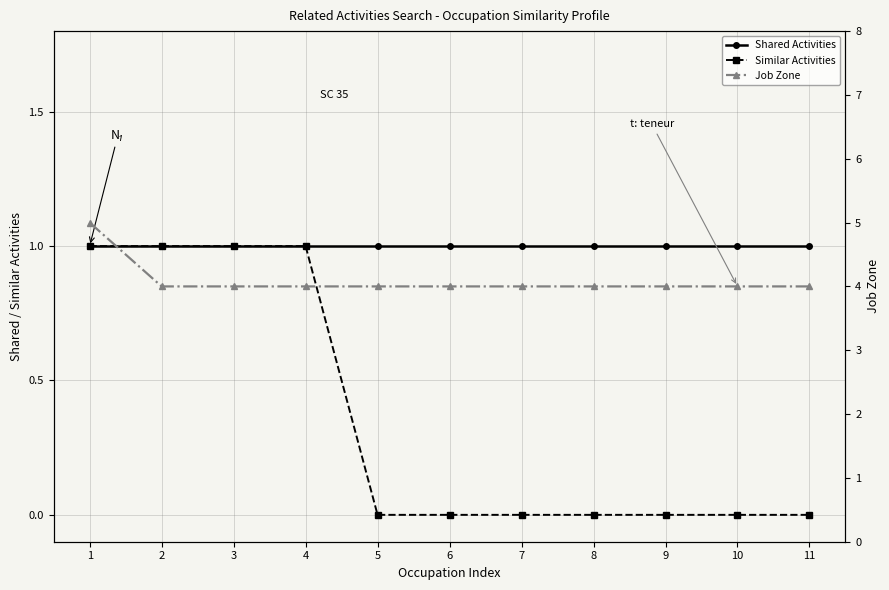

At which category is the sum across all series the highest?

1